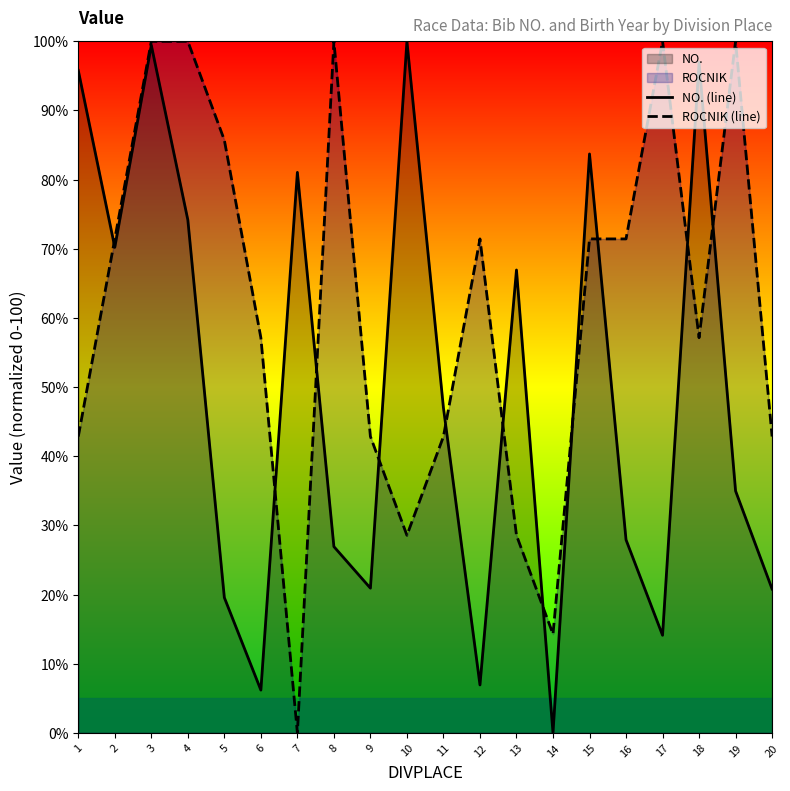

True or false: ROCNIK (line) has more than 0 interior local peaks.

True